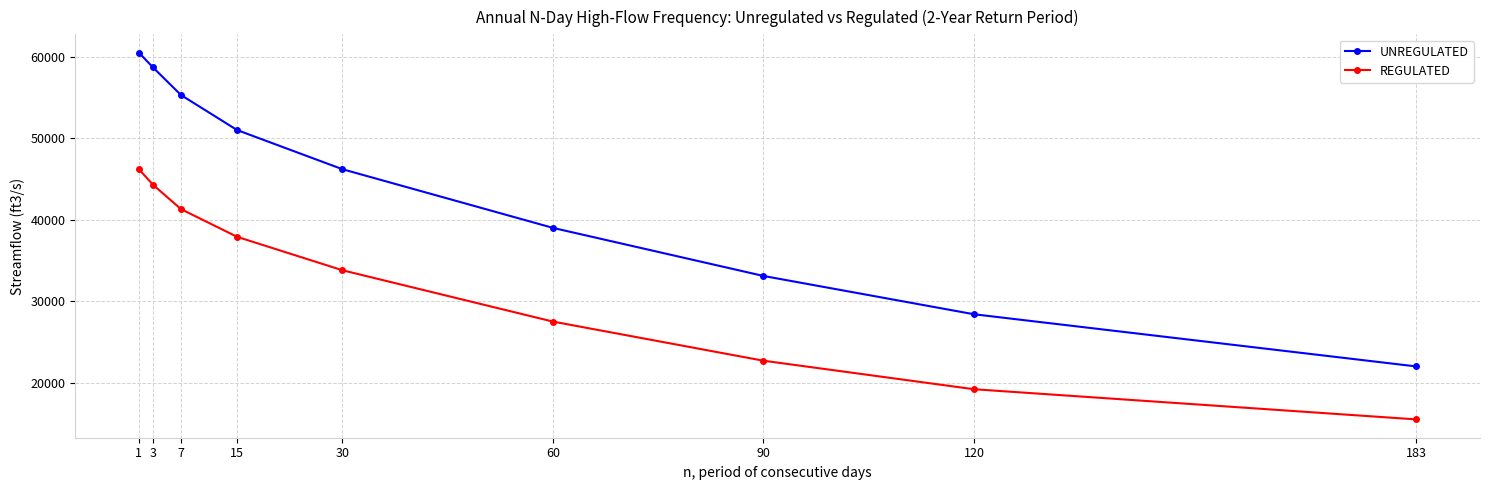

What is the spread (max minus min) of values at 7?

14000